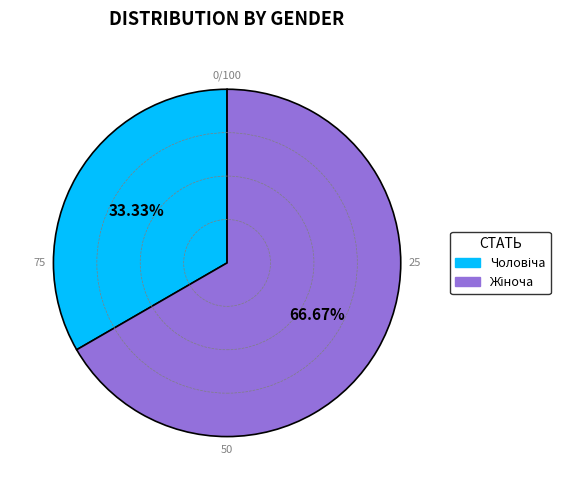

Is there a majority slice in this chart?

Yes